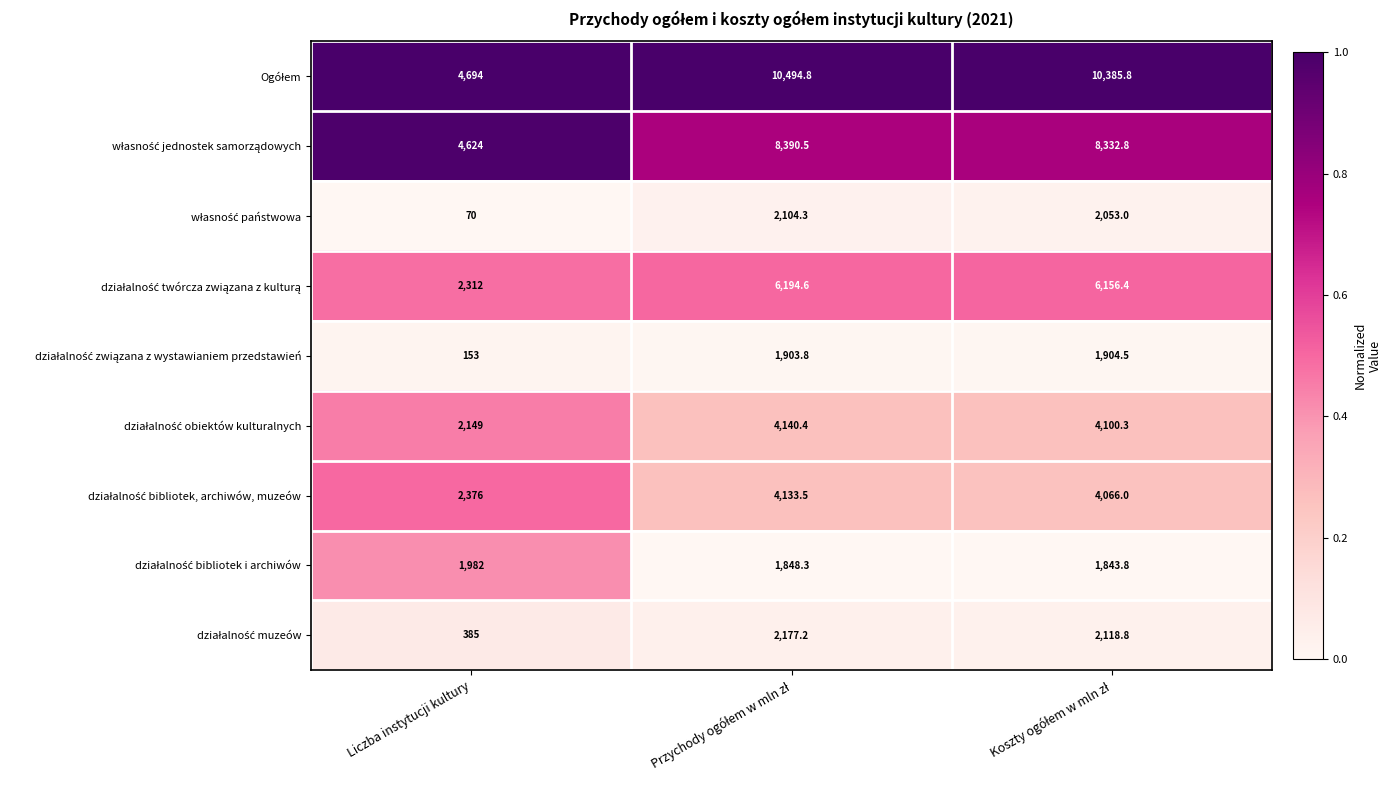

What is the greatest value displayed?

10494.8